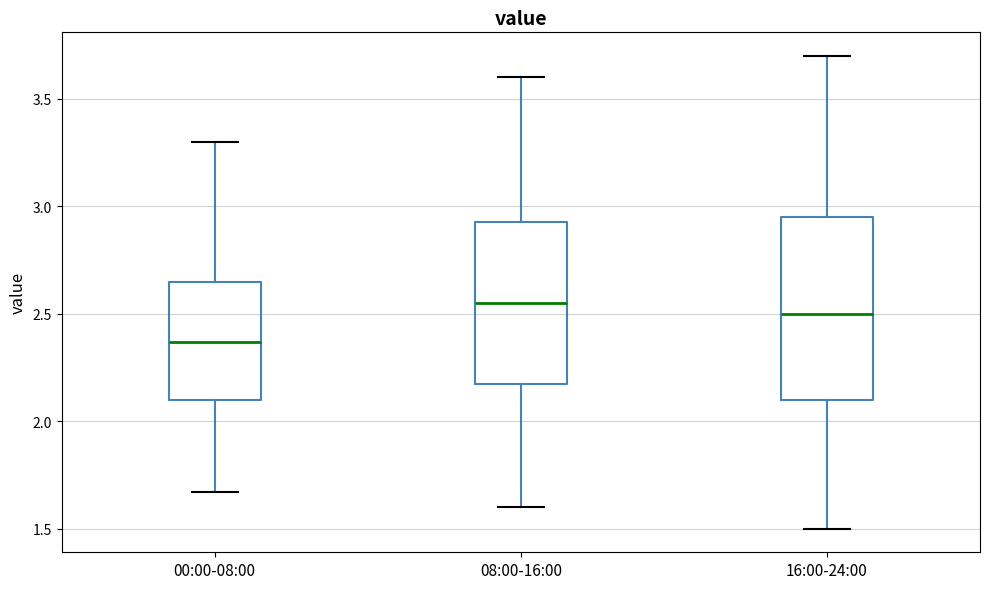

Reading left to right, transcribe this box plot: for each box, give where its median line is, the range the box spans, and where its two whiskers end, as read against the y-axis. The values are not printed on the chart, so give them approximately, as read against the axis.

00:00-08:00: median 2.35, box 2.10 to 2.65, whiskers 1.65 to 3.30
08:00-16:00: median 2.55, box 2.20 to 2.95, whiskers 1.60 to 3.60
16:00-24:00: median 2.50, box 2.10 to 2.95, whiskers 1.50 to 3.70